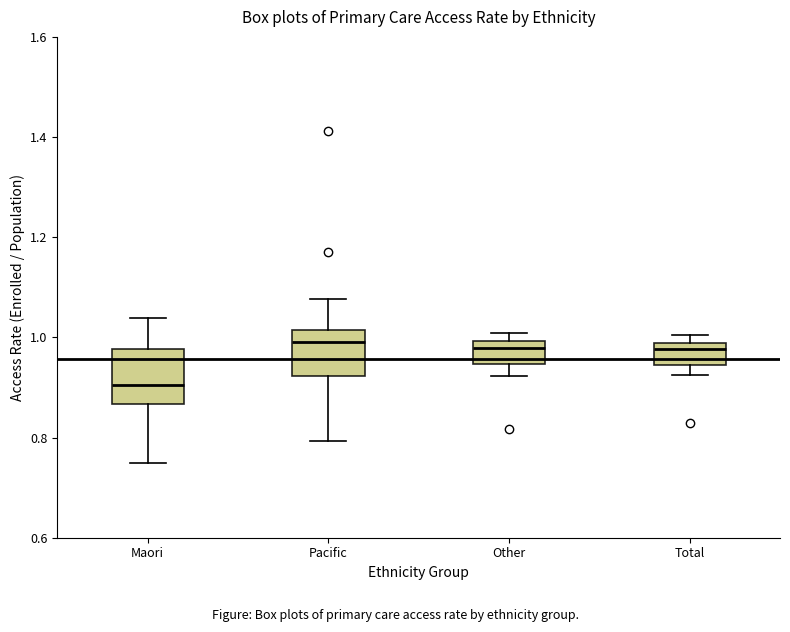

Where does the median line of the box for Pacific sit on the y-axis? The values are not printed on the chart, so give them approximately, as read against the axis.

1.00